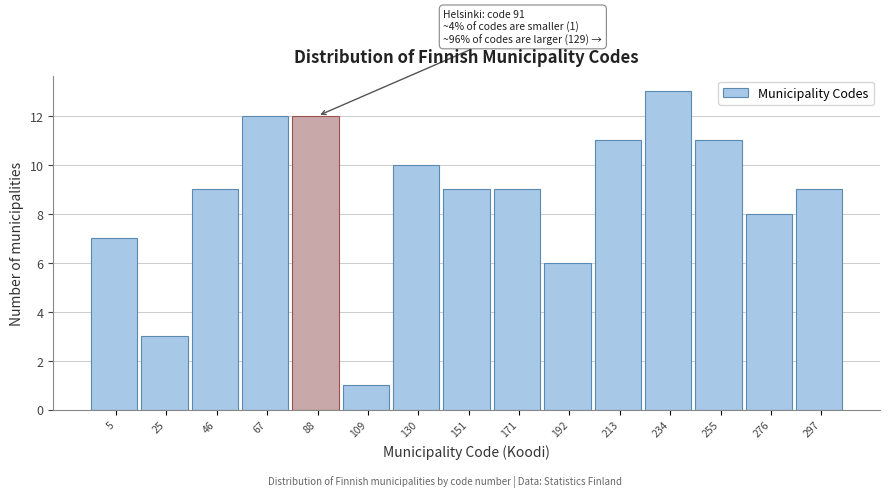

Reading left to right, transcribe all the data shown in this chart.

5=7	25=3	46=9	67=12	88=12	109=1	130=10	151=9	171=9	192=6	213=11	234=13	255=11	276=8	297=9